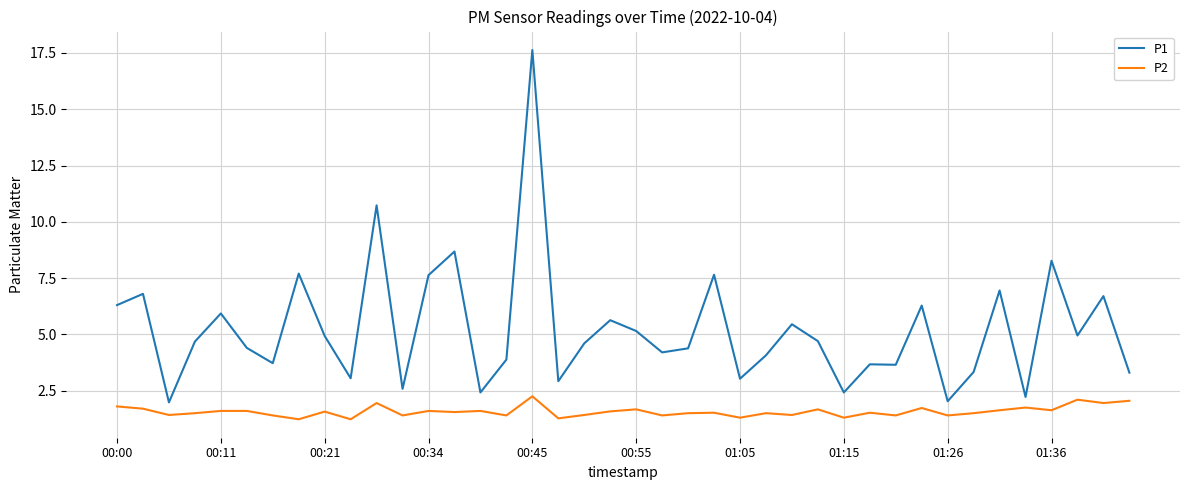

What is the minimum value shown in the chart?

1.2